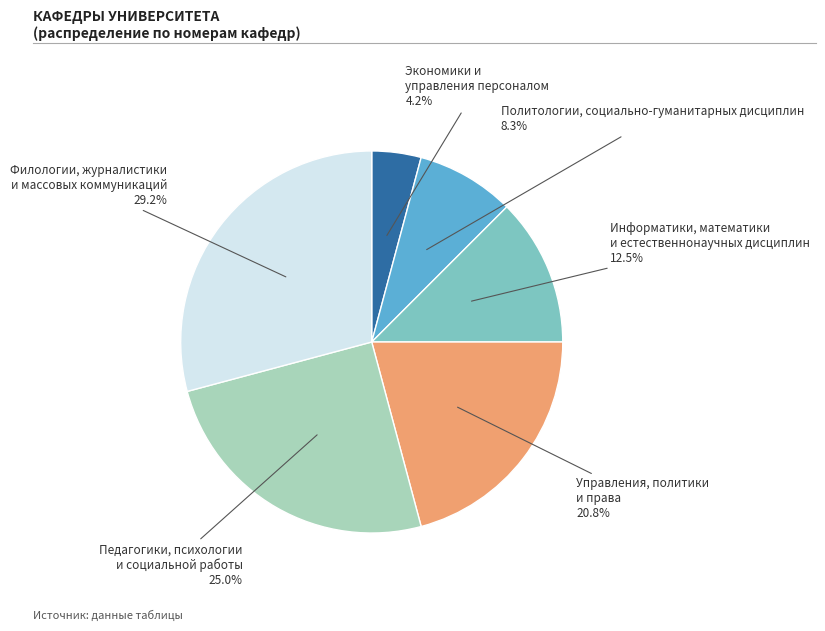

Is Информатики, математики и естественнонаучных дисциплин the majority of the pie?

No